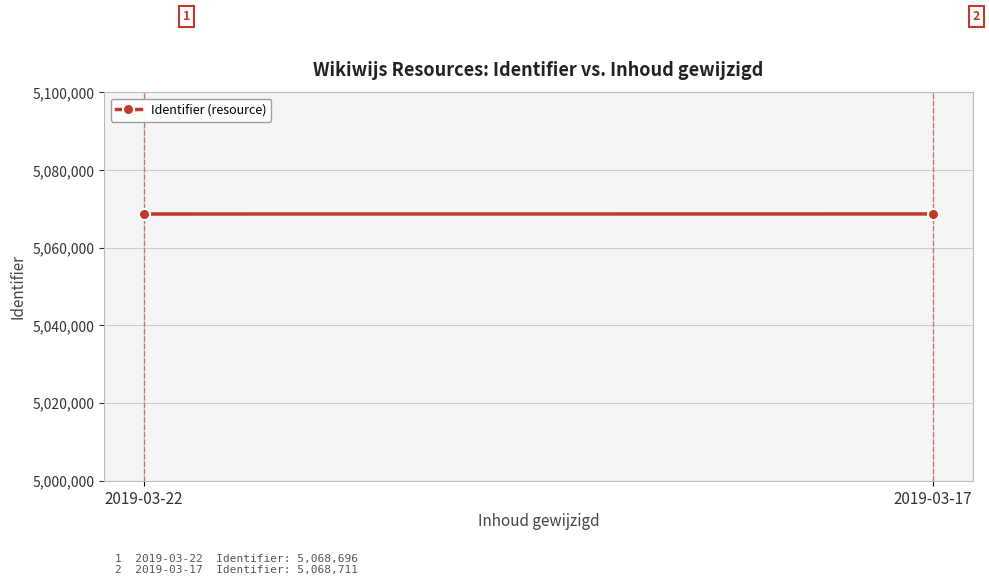

Reading right to left, list all the values displayed in this chart.

5068711	5068696